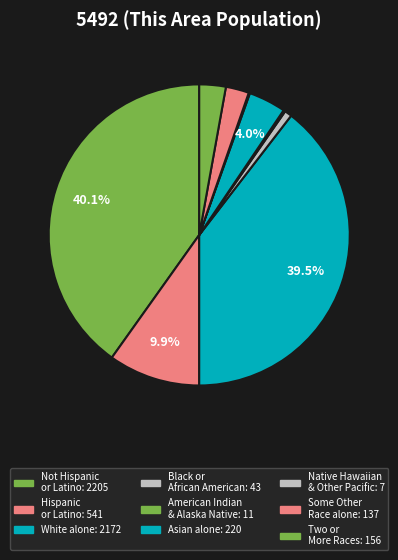

Is there a majority slice in this chart?

No